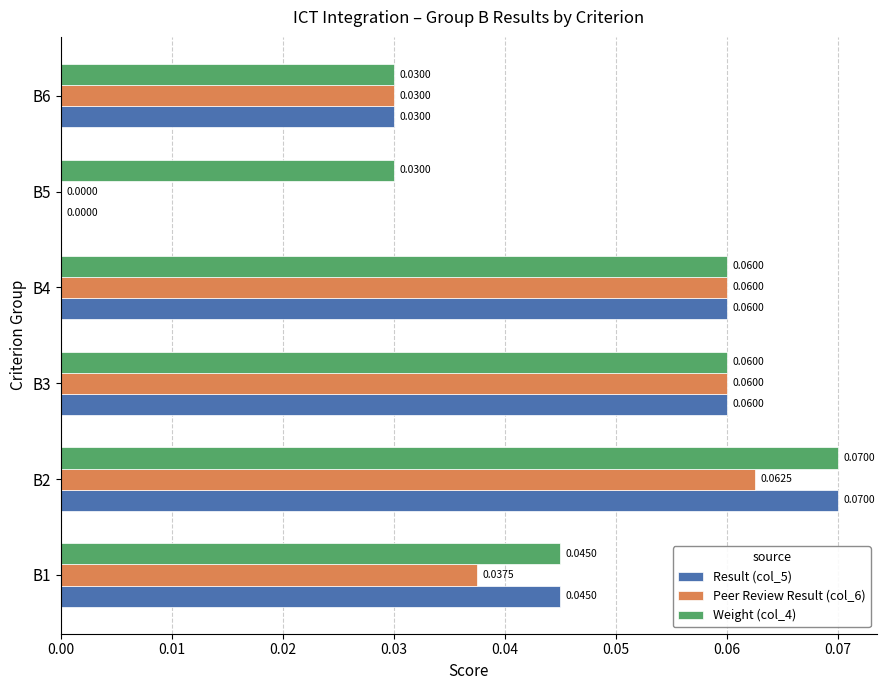

Which series has the largest total across all categories?

Weight (col_4)